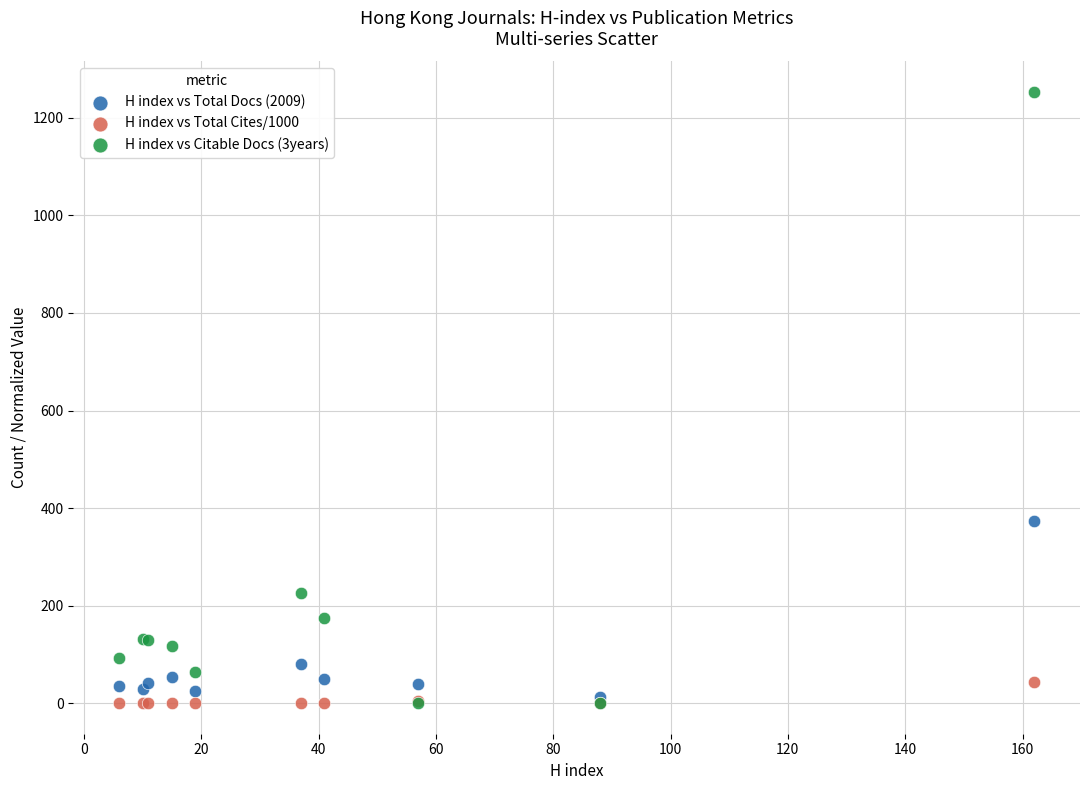

Across all series, what Y value is closest to 626?

374.0